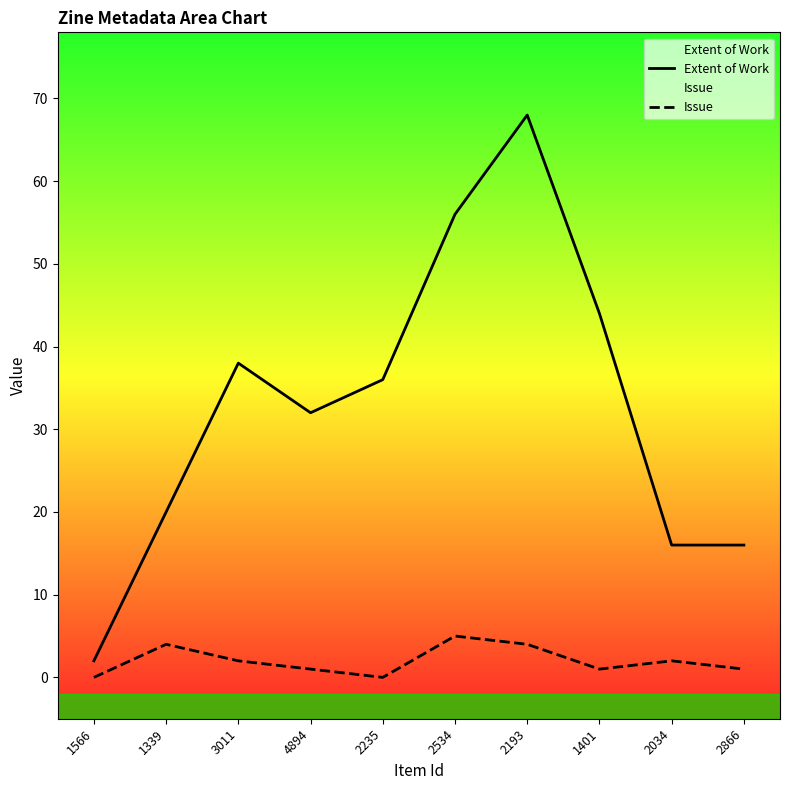

Does the chart display data point markers on the line(s)?

No